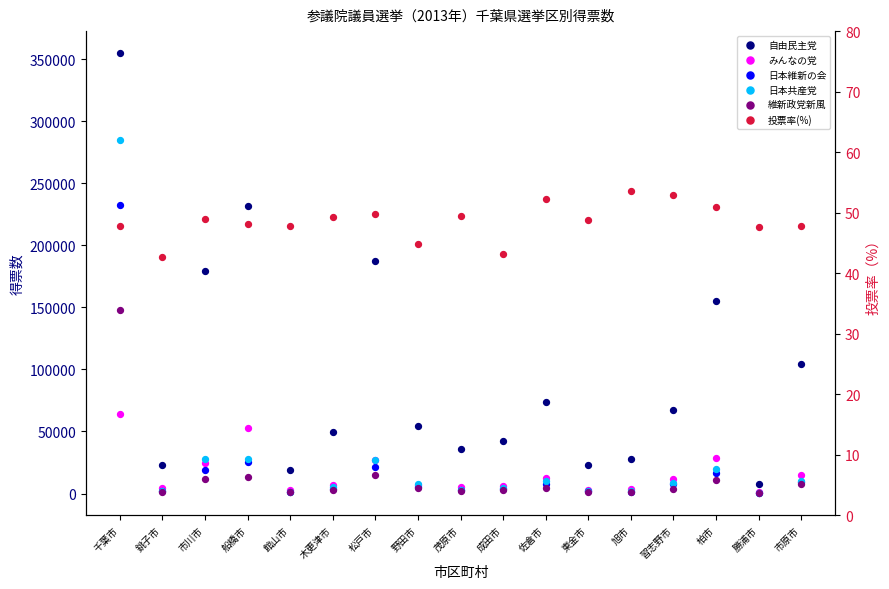

At which category is the sum across all series the highest?

千葉市